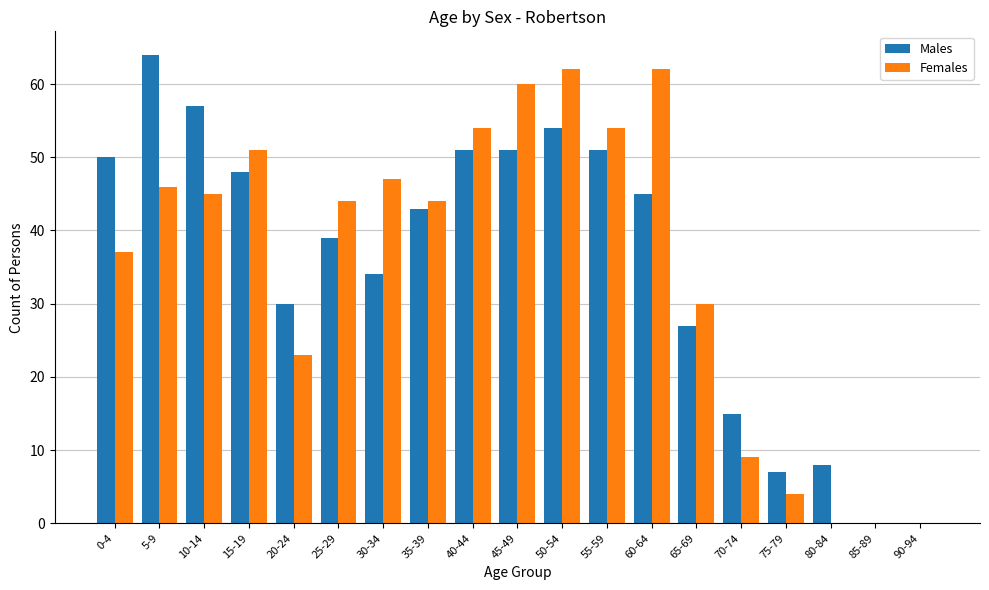

Is it true that Females equals 9 at 70-74?

True